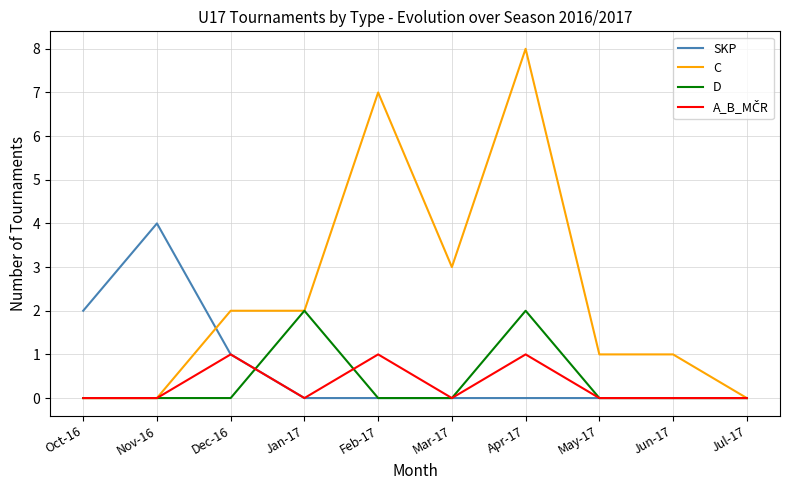

Which series changed the most between Apr-17 and Jul-17?

C